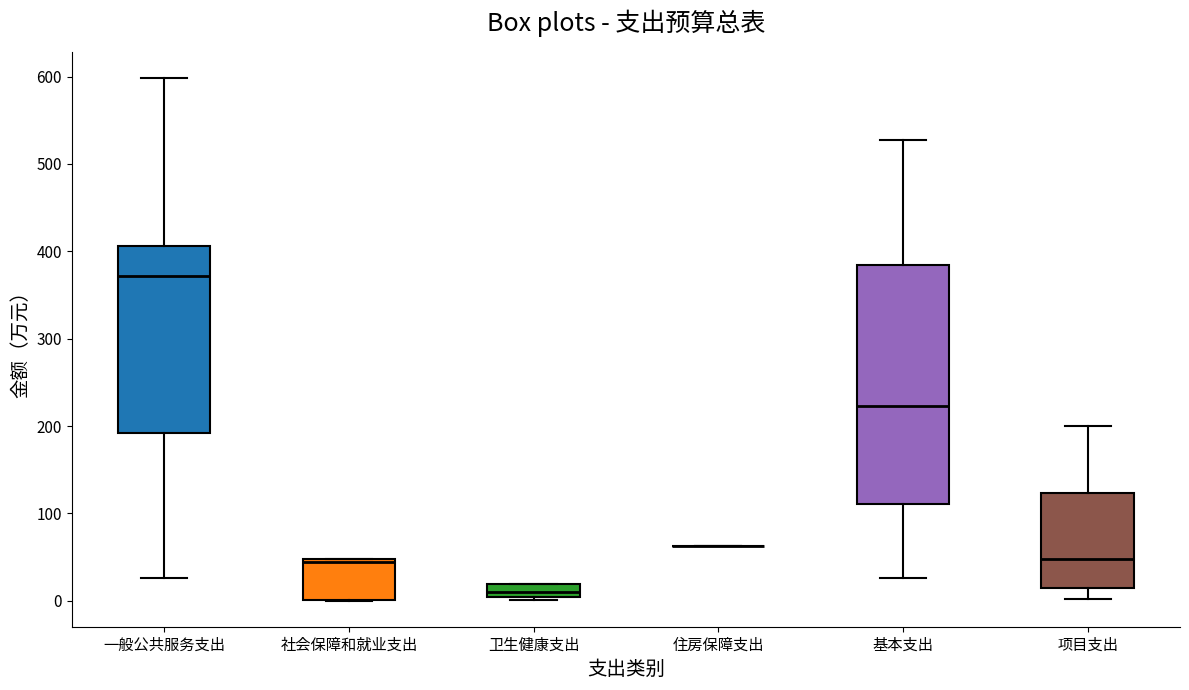

Which box is the tallest, from its lower edge to its upper edge?

基本支出